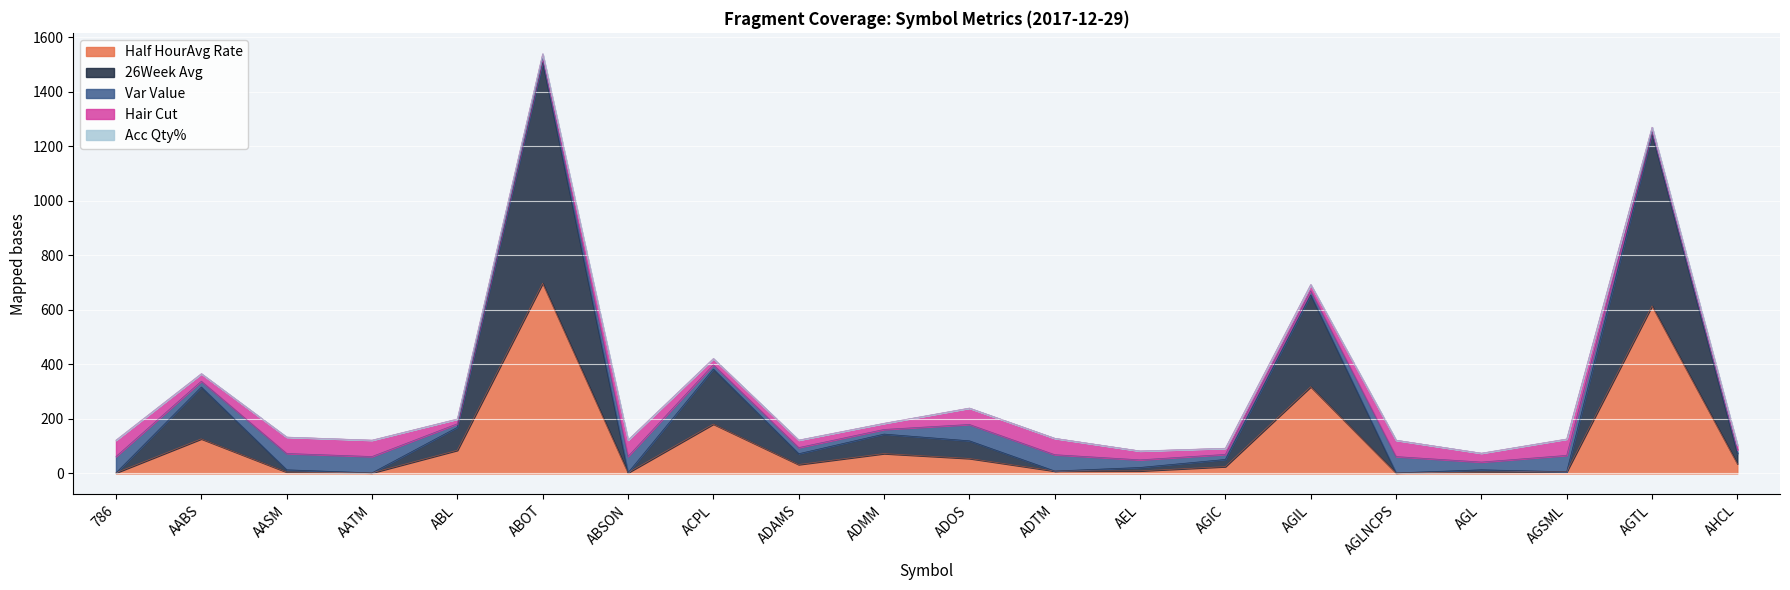

True or false: Var Value and Acc Qty% cross at least once.

False